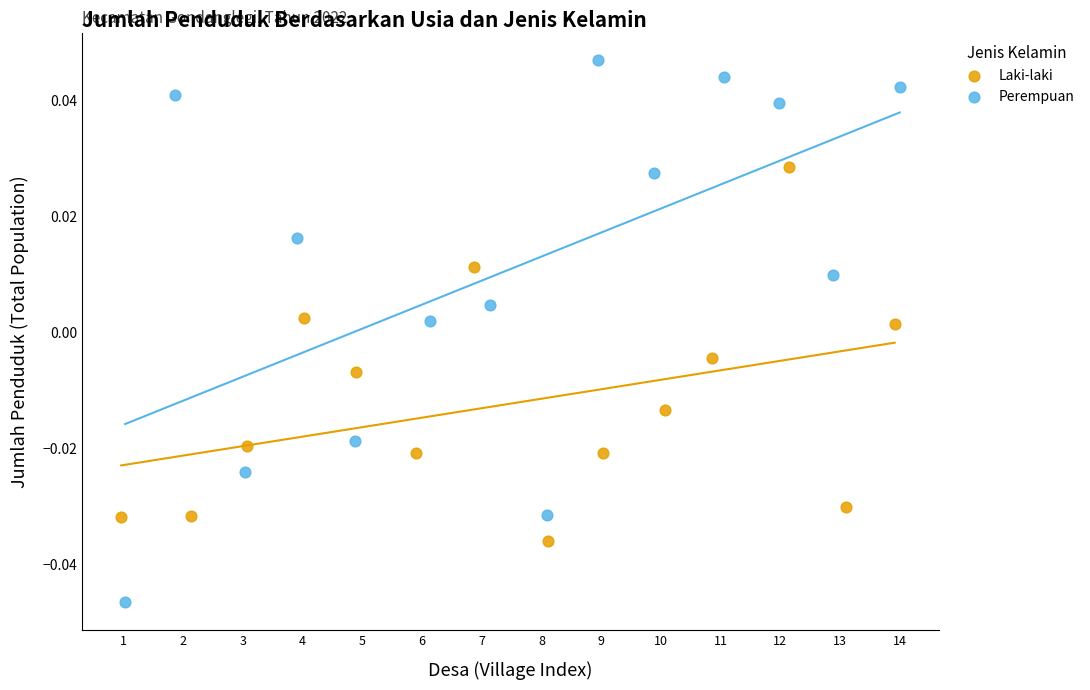

Which series contains the highest Y value?

Perempuan